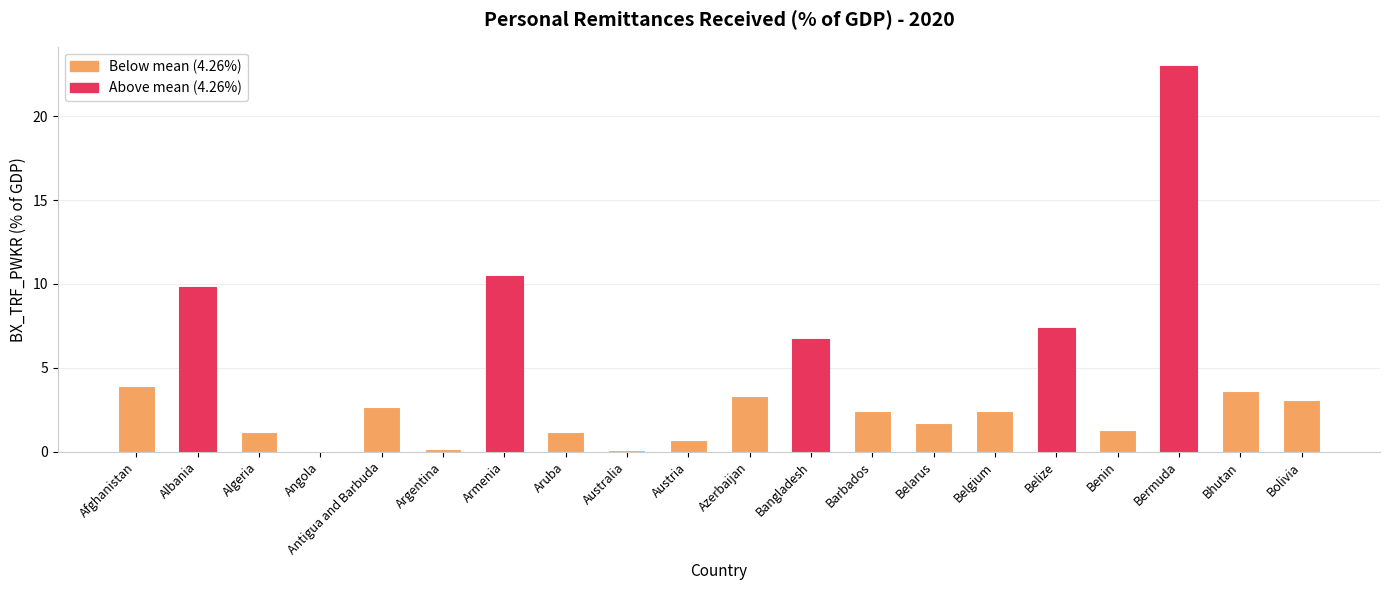

How many data points does each series have?

20